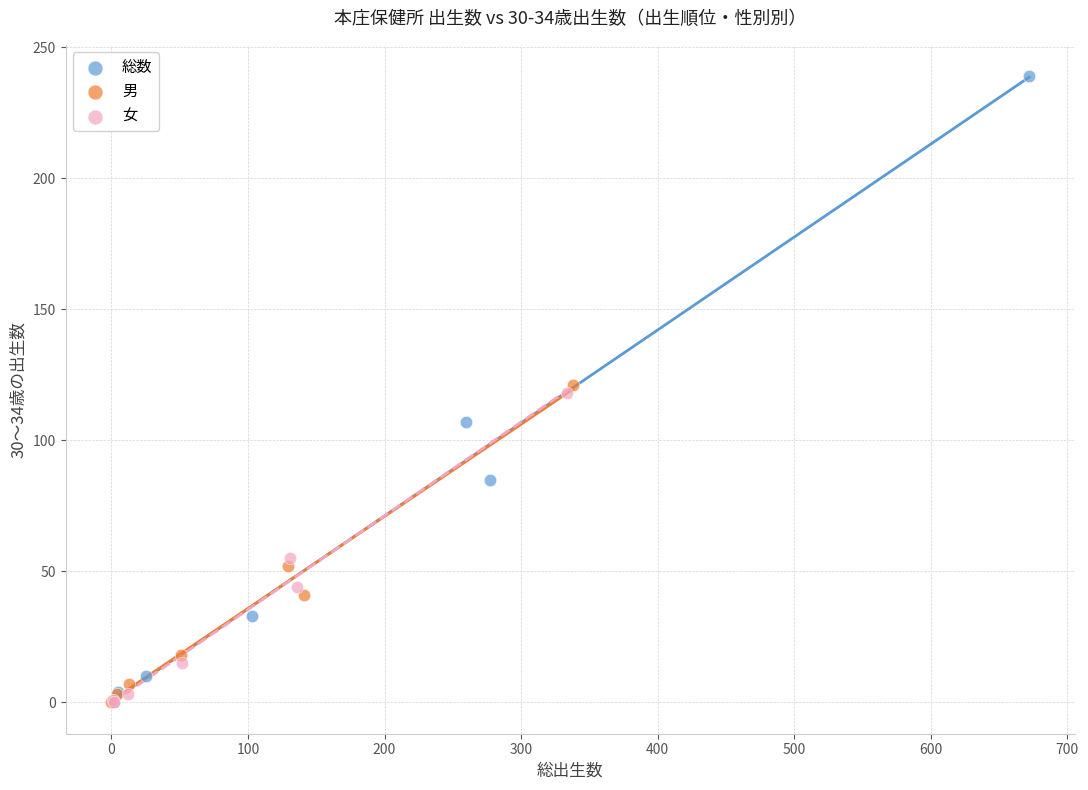

Which series has the widest spread of Y values?

総数